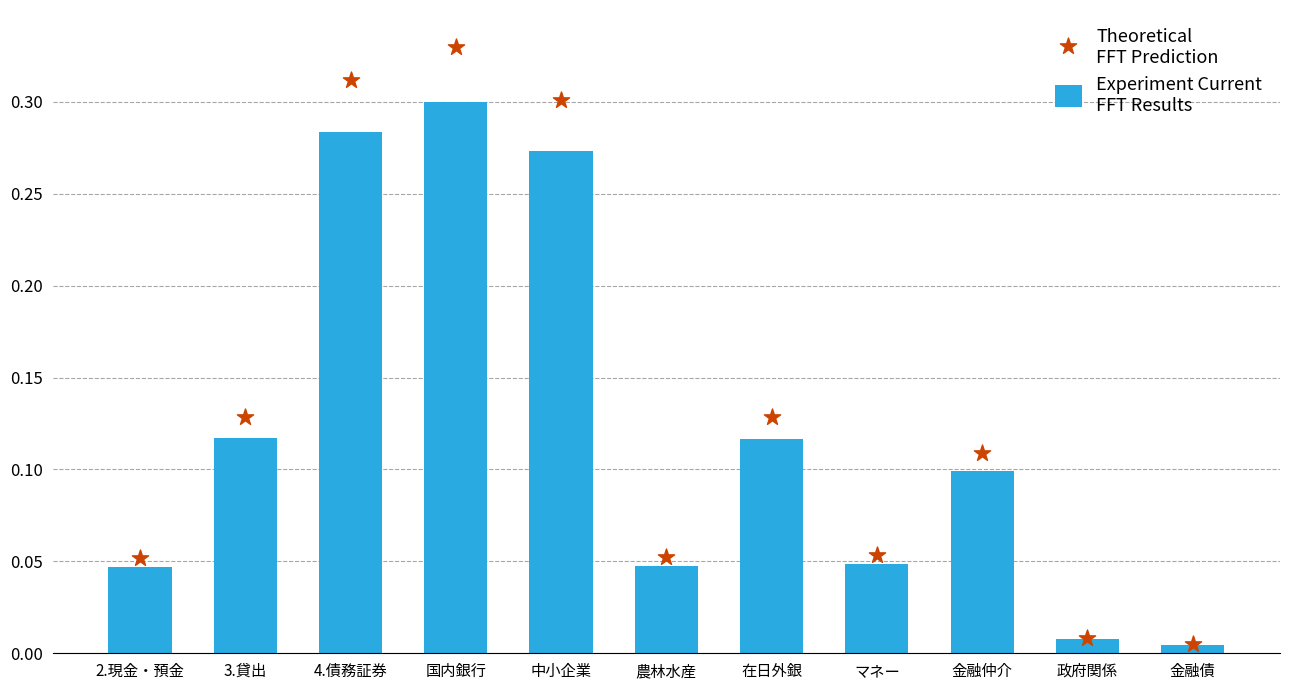

What is the total value across all series at 中小企業?

0.6